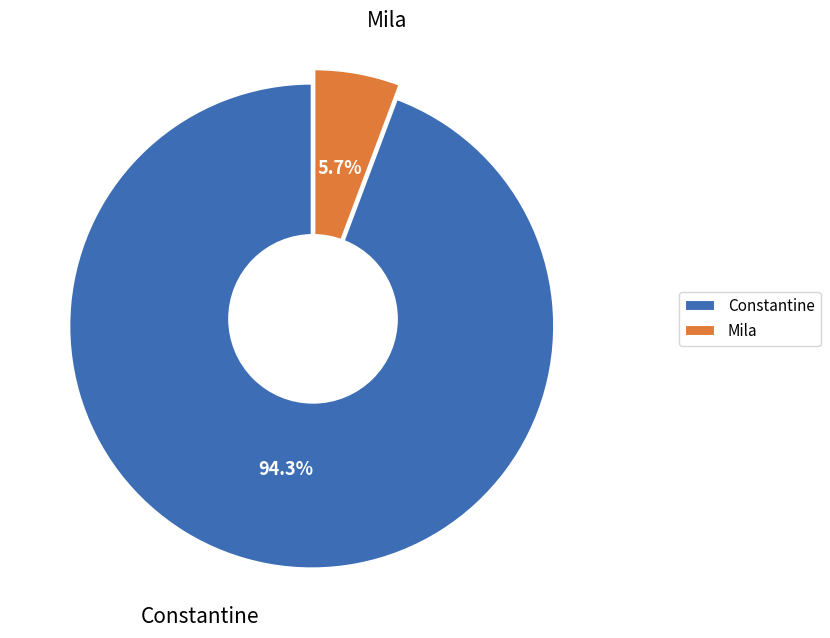

Is it true that Constantine is 94% of the pie?

True